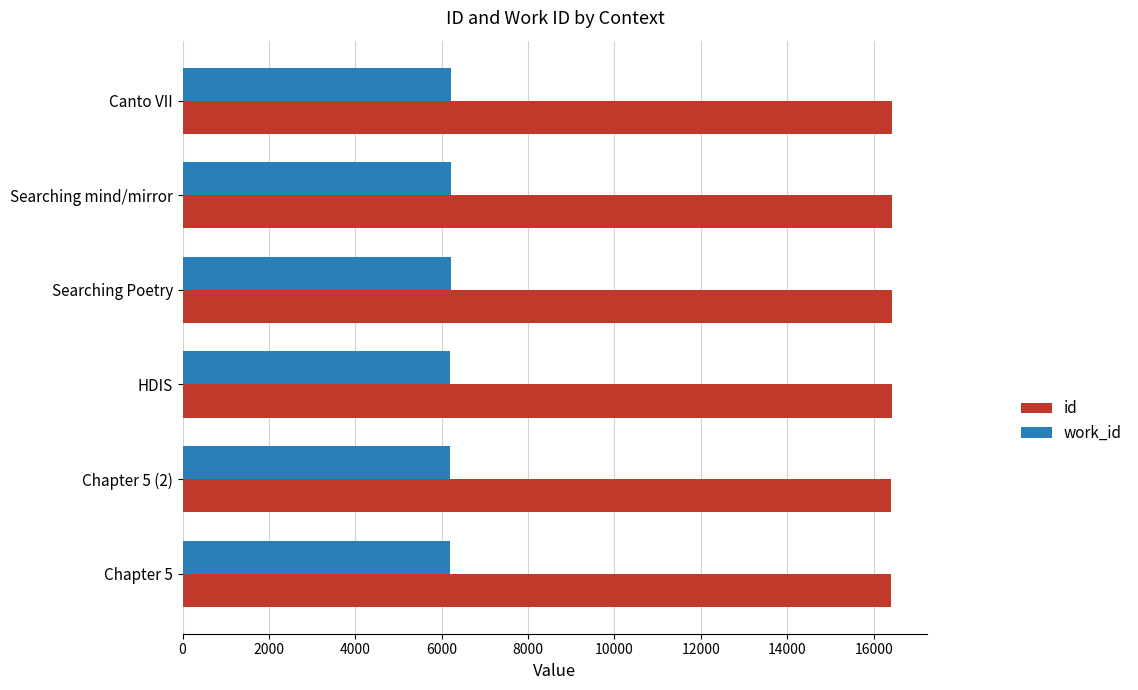

True or false: id has a value of 16414 at HDIS.

True